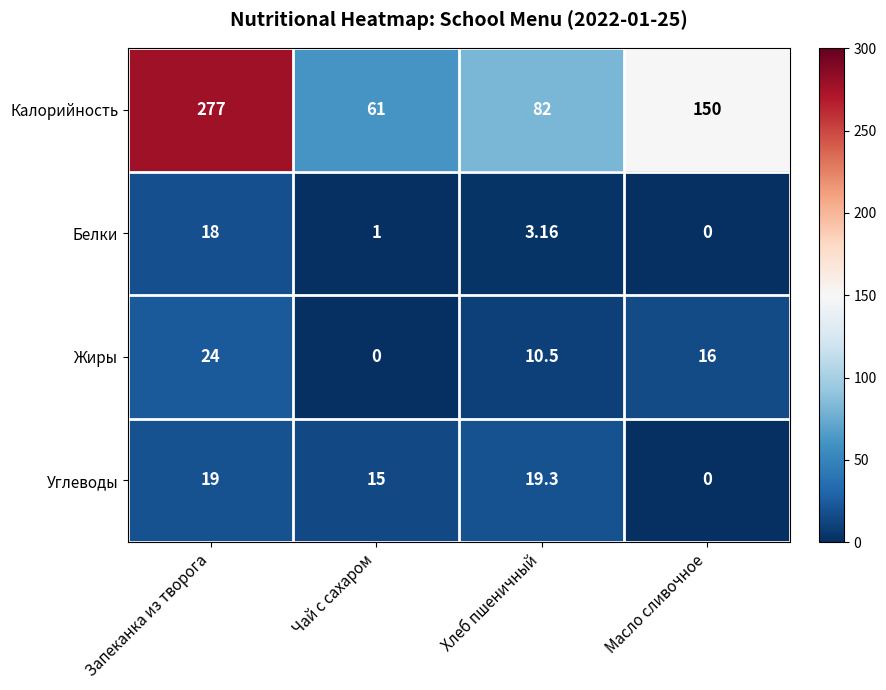

What is the difference between the highest and lowest values at Масло сливочное?

150.0